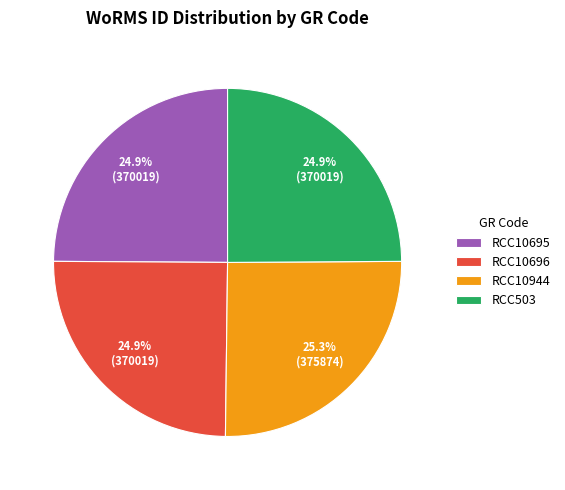

How much of the chart is everything except RCC10696?

75.1%